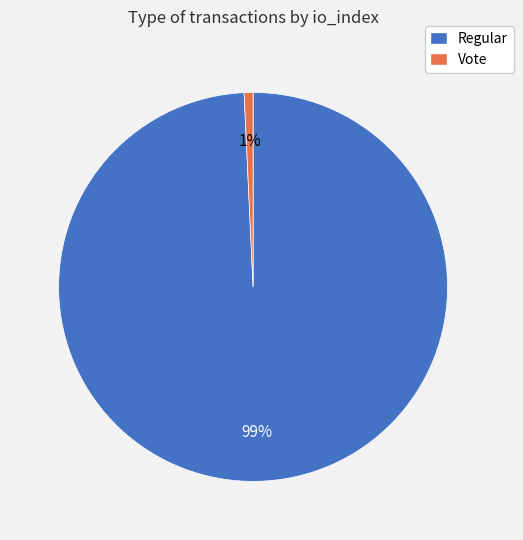

The Regular slice represents 99% of the pie. True or false?

True